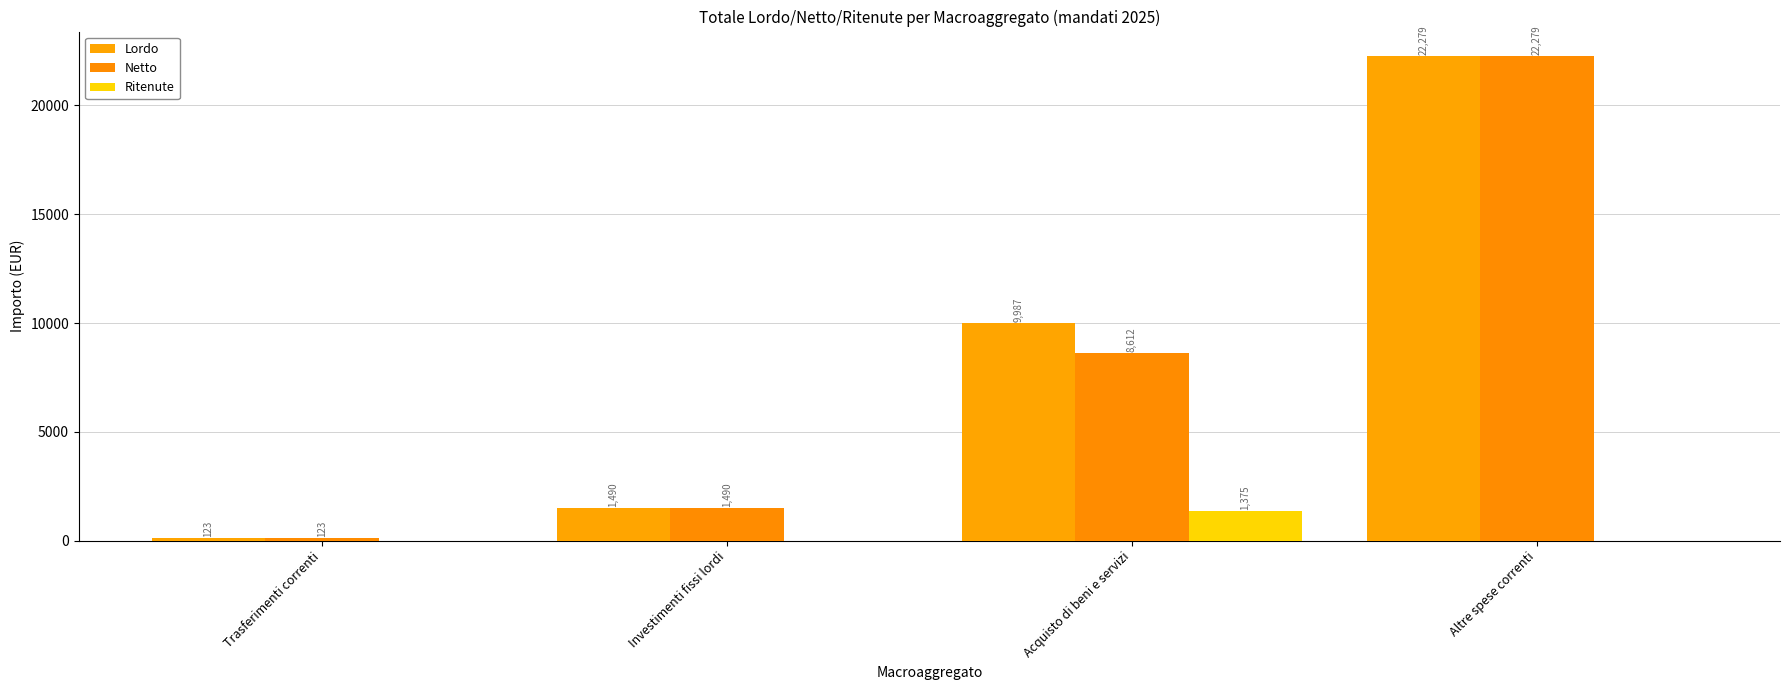

Between Investimenti fissi lordi and Altre spese correnti, which is larger?

Altre spese correnti